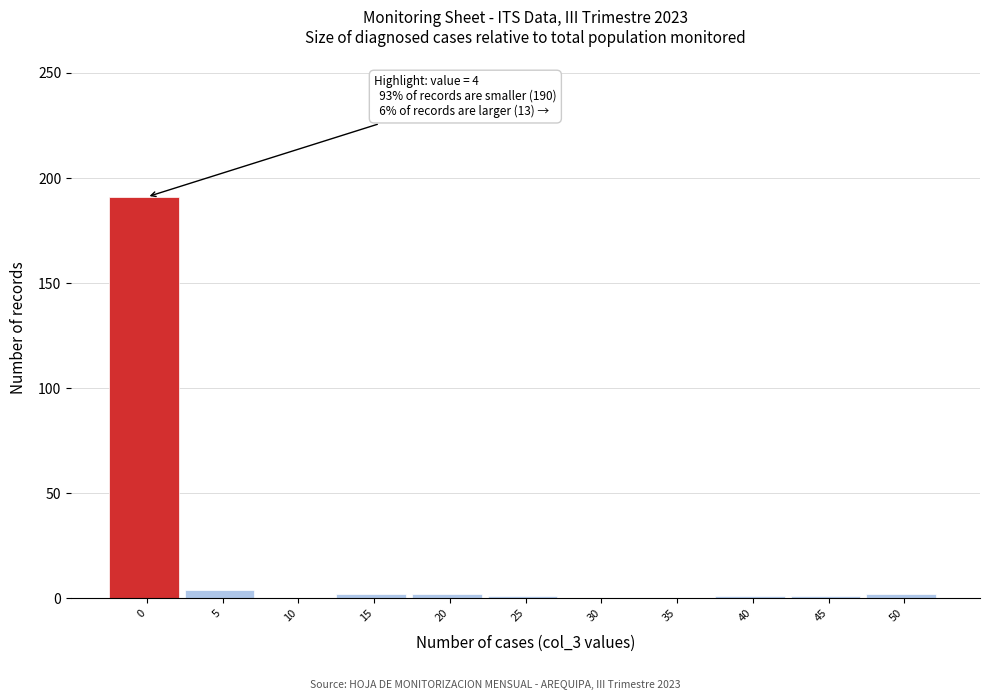

What is the maximum value shown in the chart?

191